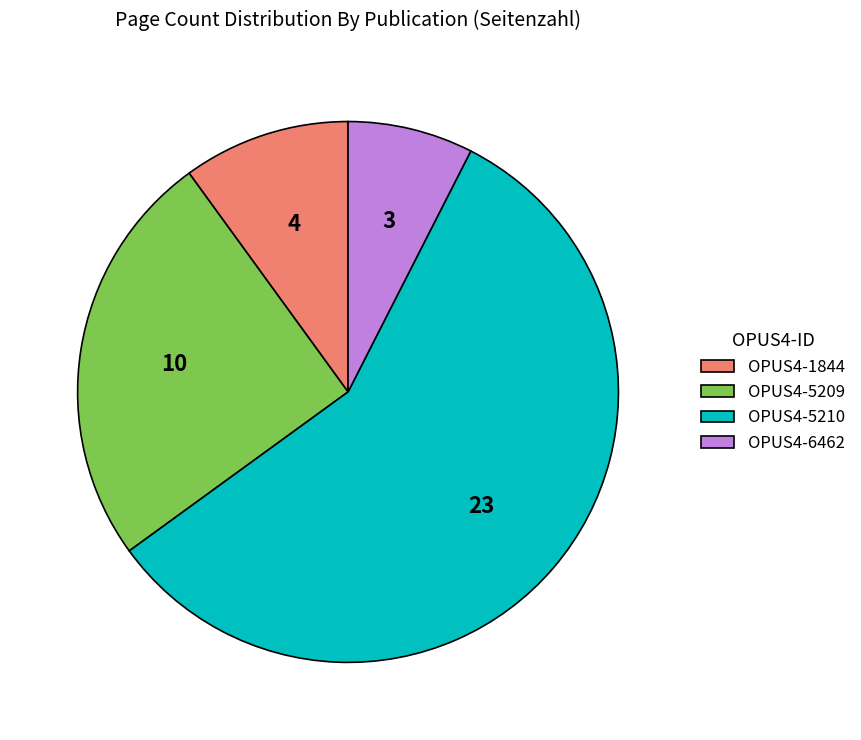

Do OPUS4-1844 and OPUS4-5210 together represent more than half of the pie?

Yes